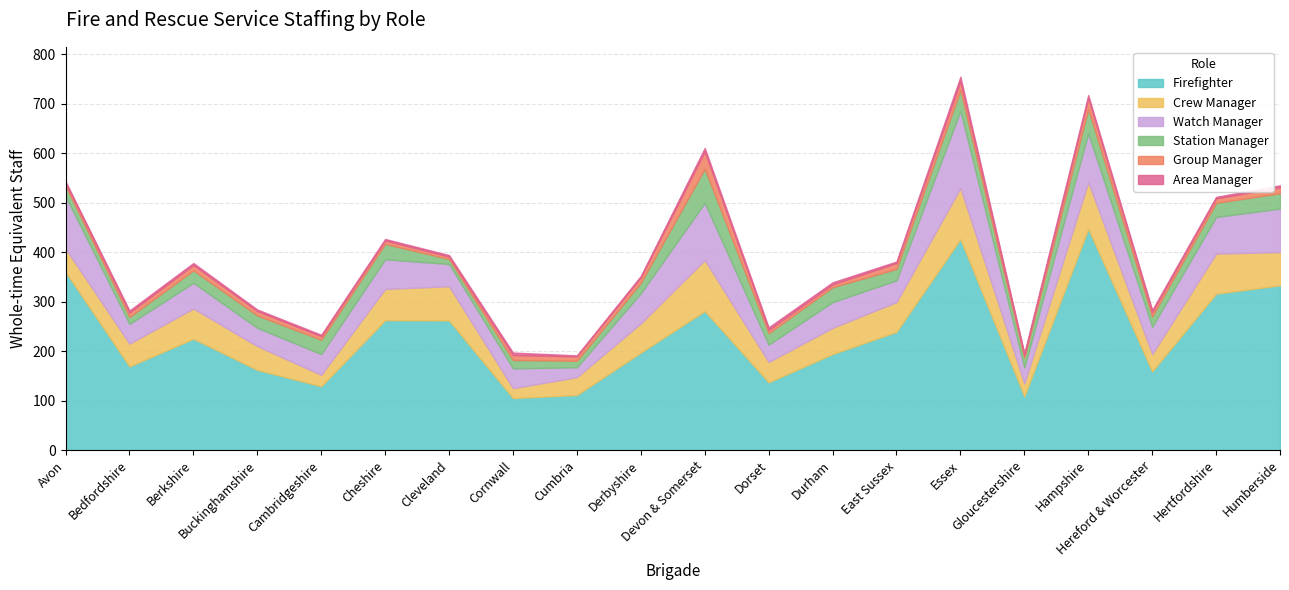

What are all the series names shown in the legend?

Firefighter, Crew Manager, Watch Manager, Station Manager, Group Manager, Area Manager